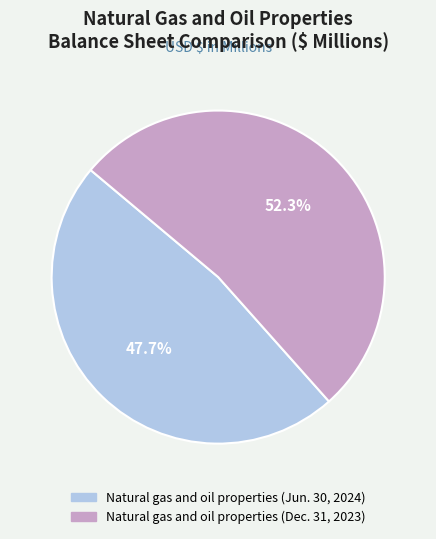

Which has a higher value, Natural gas and oil properties (Jun. 30, 2024) or Natural gas and oil properties (Dec. 31, 2023)?

Natural gas and oil properties (Dec. 31, 2023)